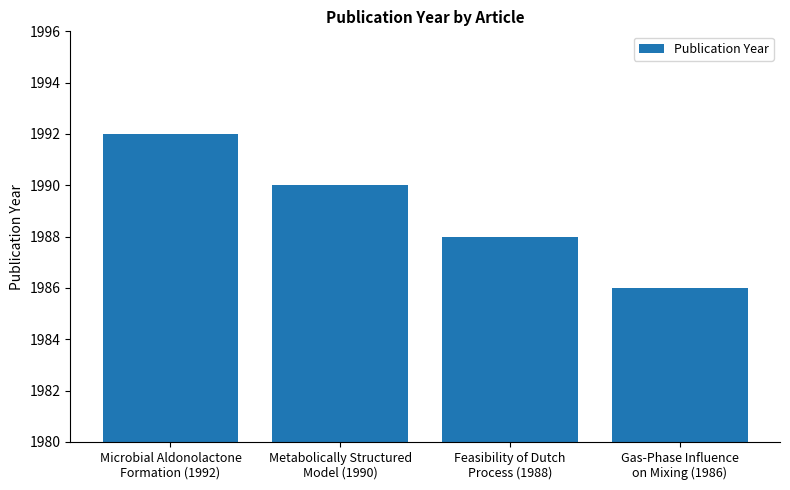

What is the minimum value shown in the chart?

1986